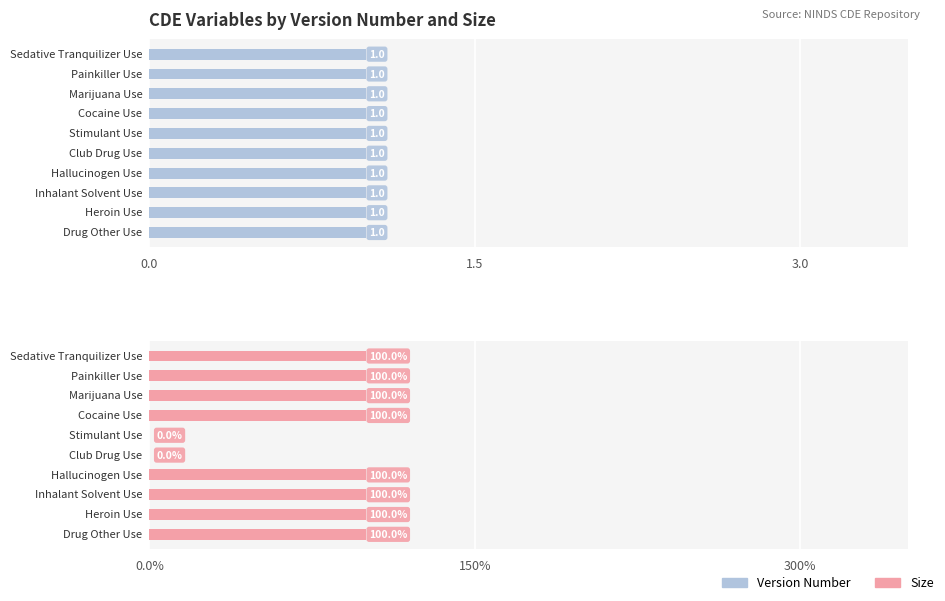

Reading left to right, extract all data points from this chart.

Version Number: 0.6	0.6	0.6	0.6	0.6	0.6	0.6	0.6	0.6	0.6
Size: 100.0	100.0	100.0	100.0	0.0	0.0	100.0	100.0	100.0	100.0